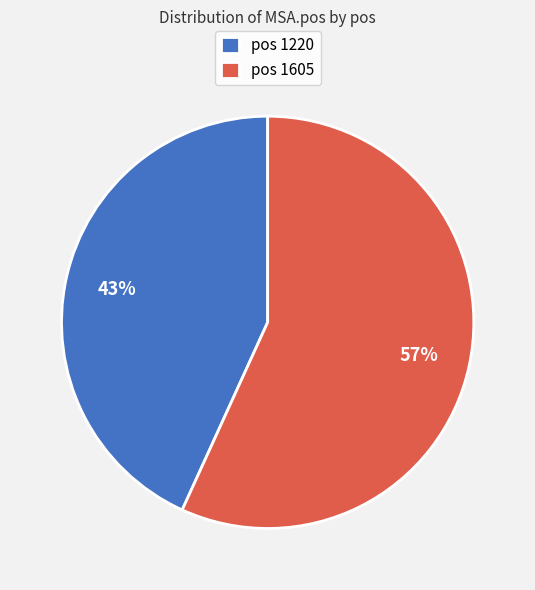

The pos 1605 slice represents 57% of the pie. True or false?

True